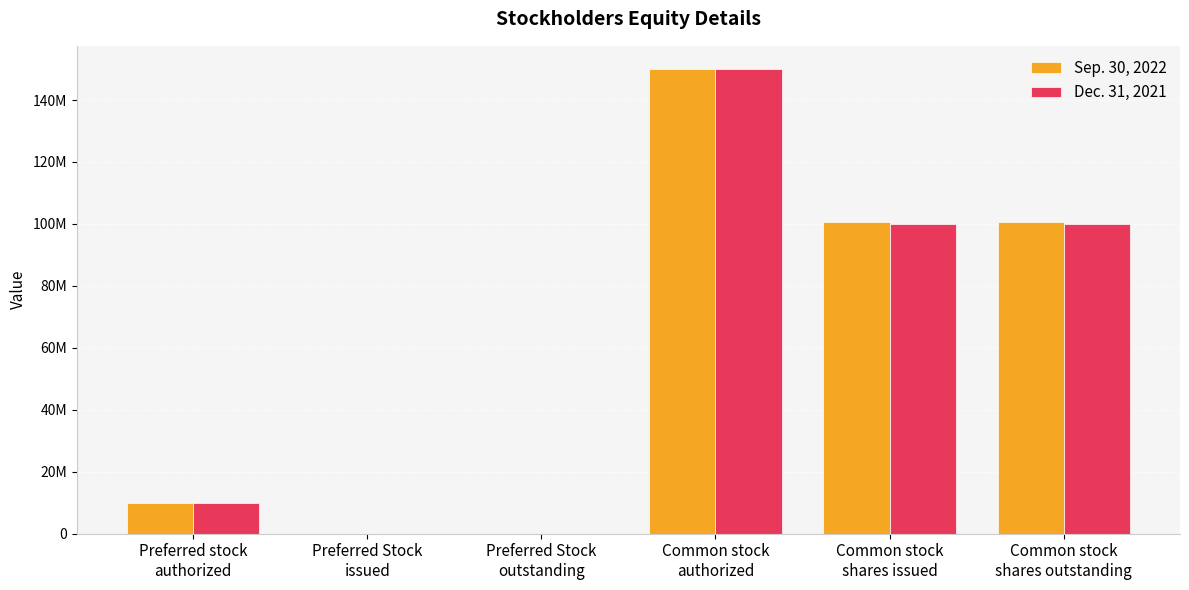

What is the difference between the maximum and minimum values in the Dec. 31, 2021 series?

150000000